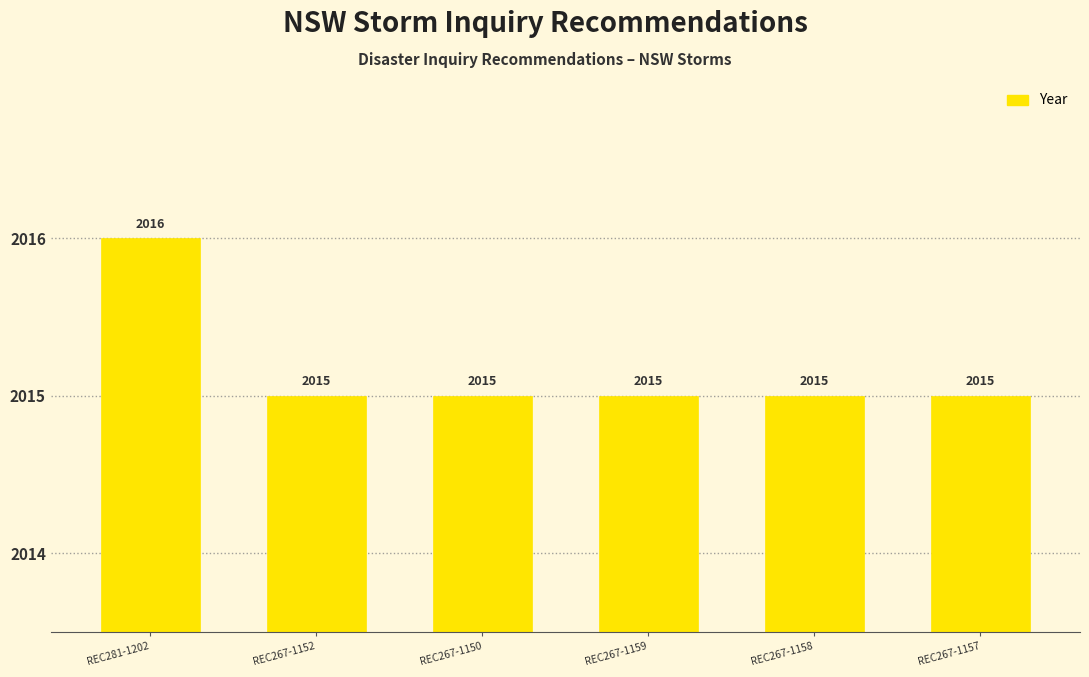

How many values are between 2015 and 2016?

6